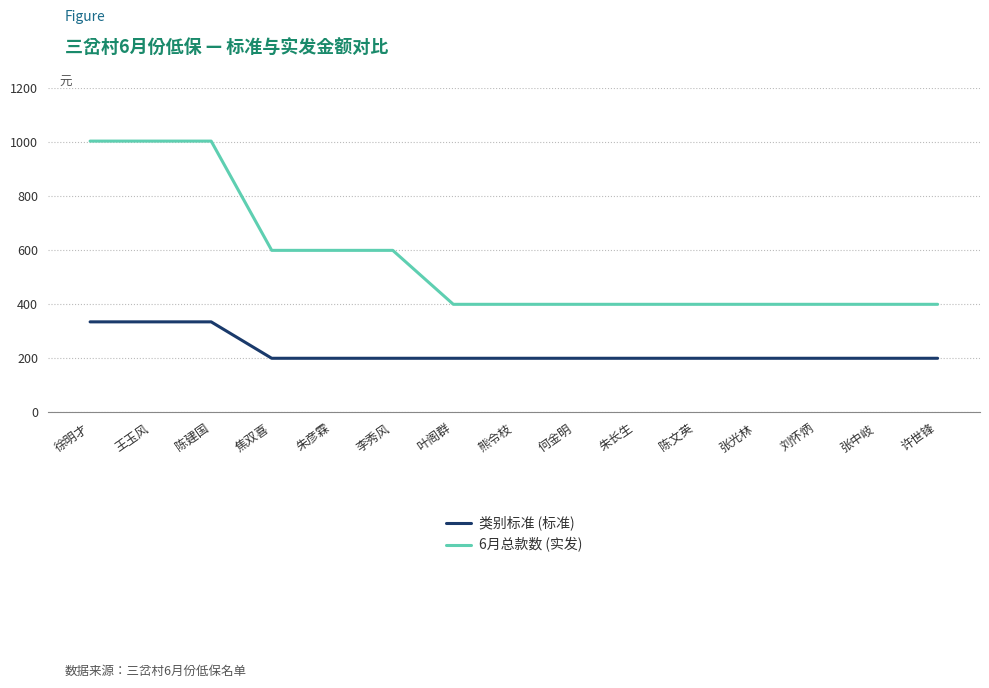

Which series has the largest range (max minus min)?

6月总款数 (实发)